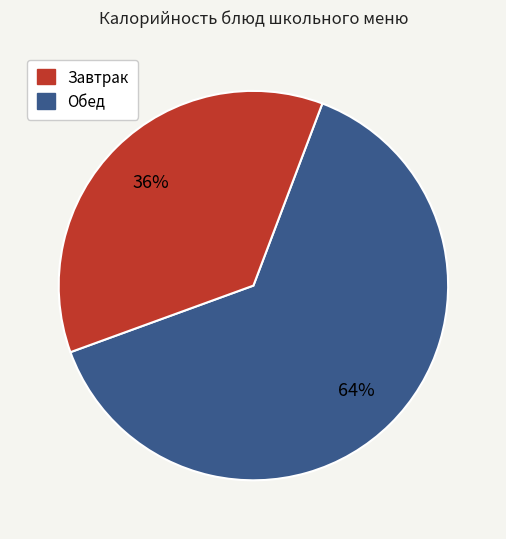

To the nearest percent, what is the average slice percentage?

50%